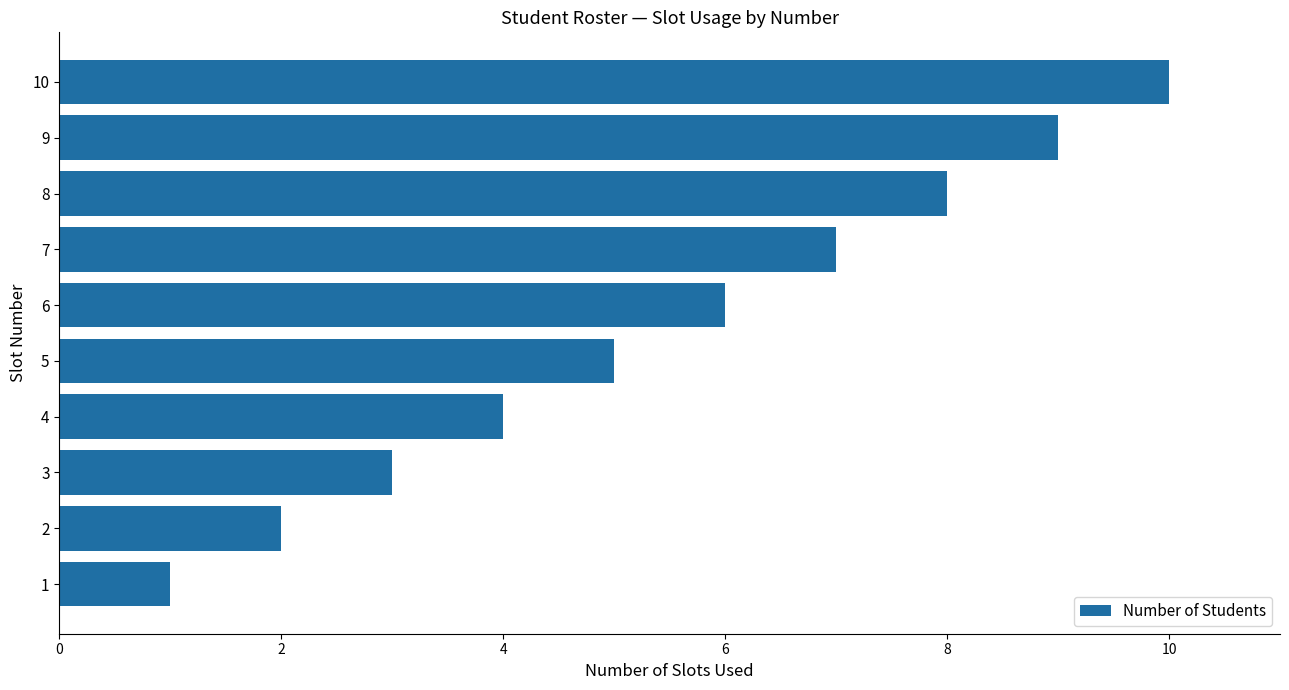

What is the difference between the maximum and second lowest values?

8